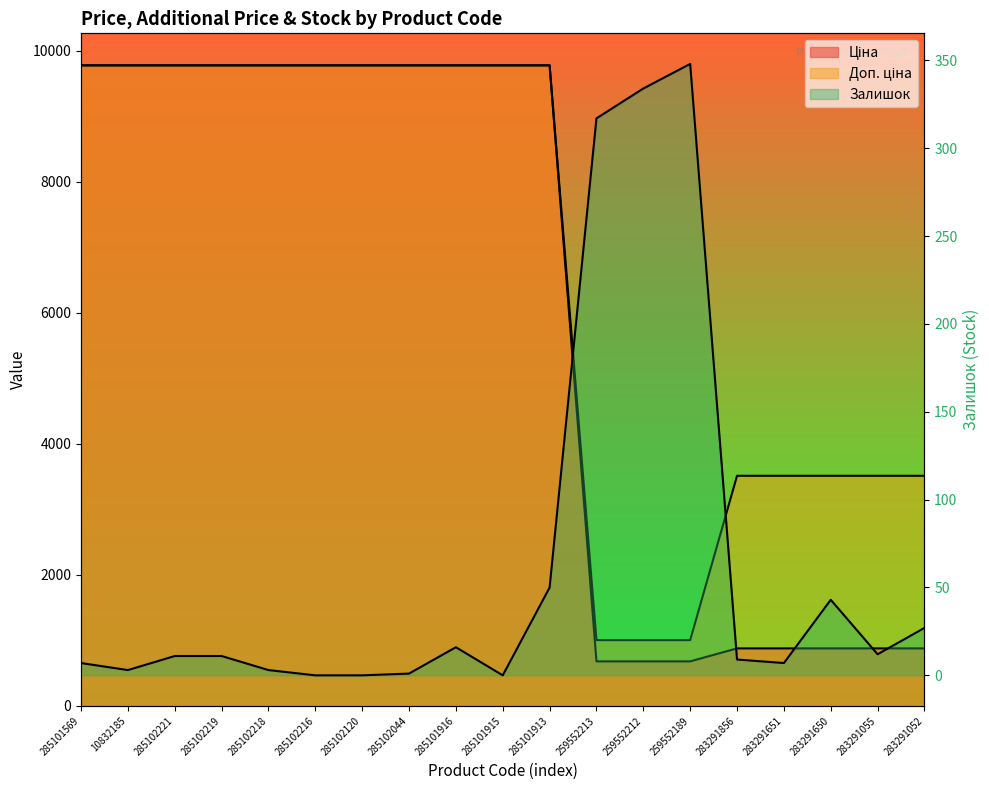

How many data points in Залишок are above 11?

8